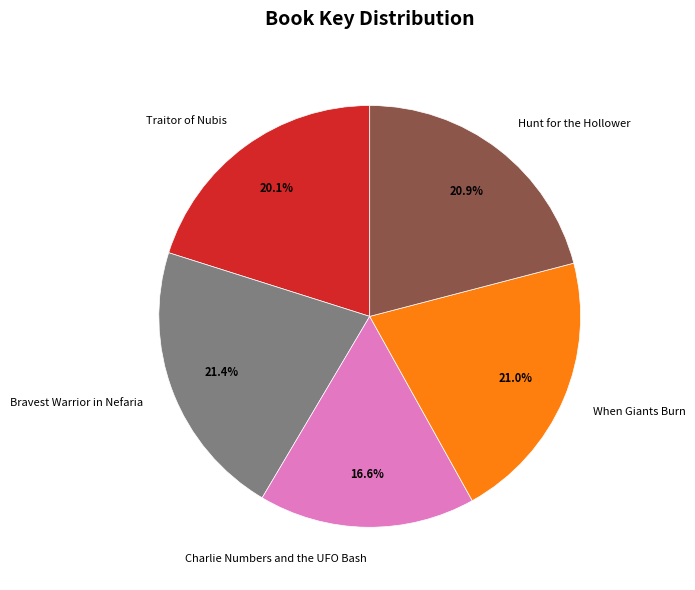

Which slice is the smallest?

Charlie Numbers and the UFO Bash